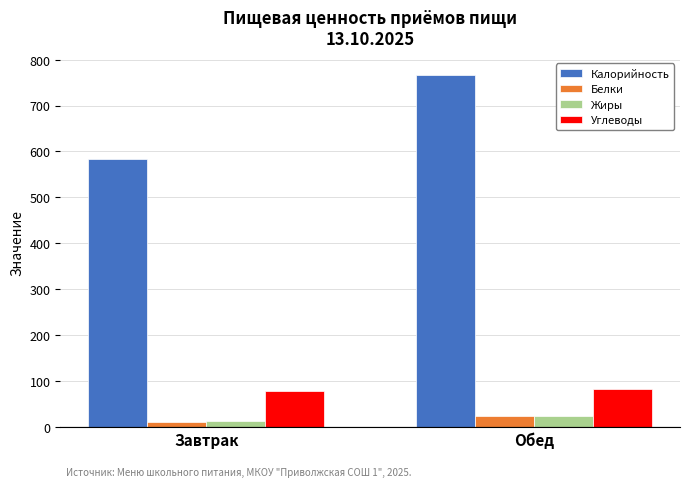

At which category does the chart reach its peak across all series?

Обед